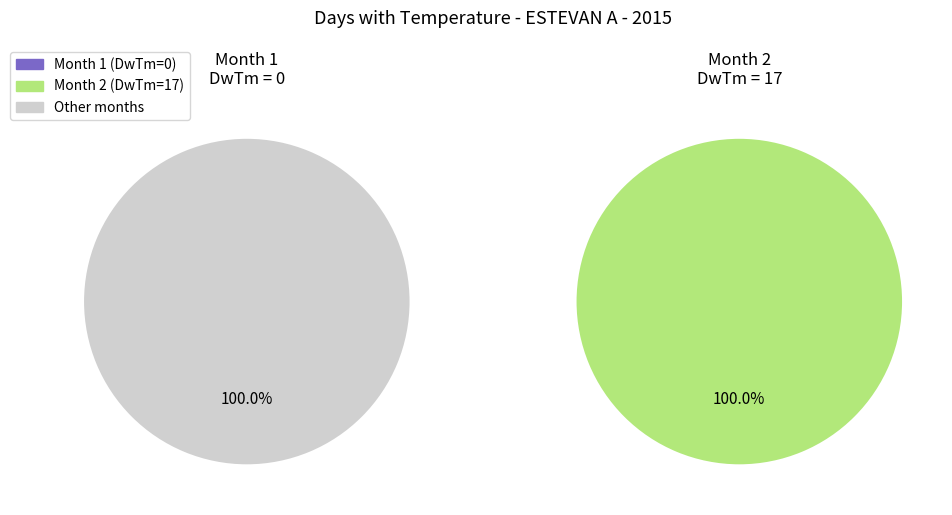

To the nearest percent, what is the combined percentage of 1 and 2?

100%